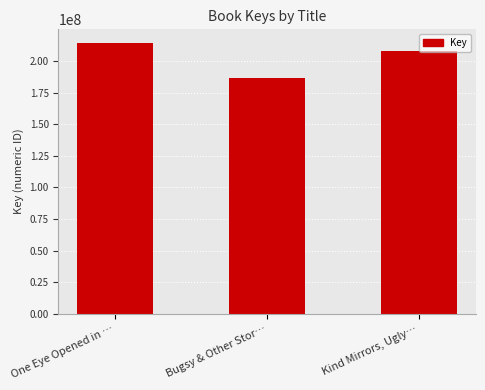

How many bars are there in total?

3